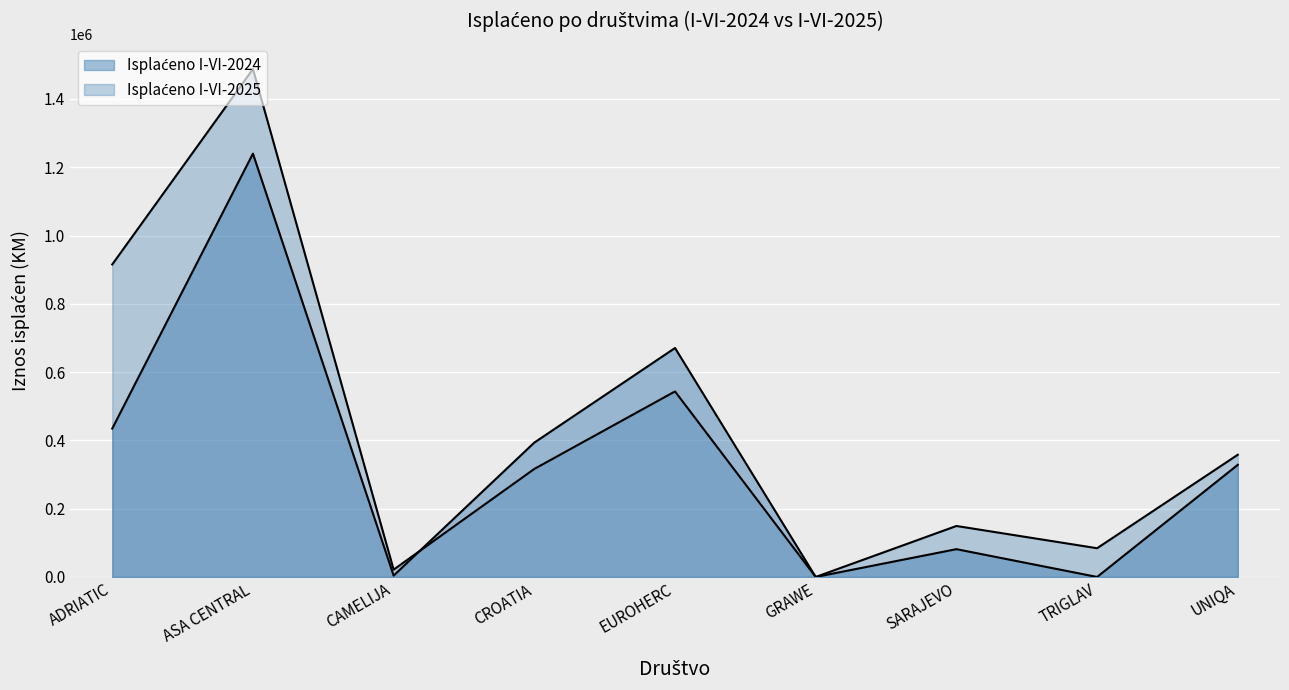

How many data points does each series have?

9